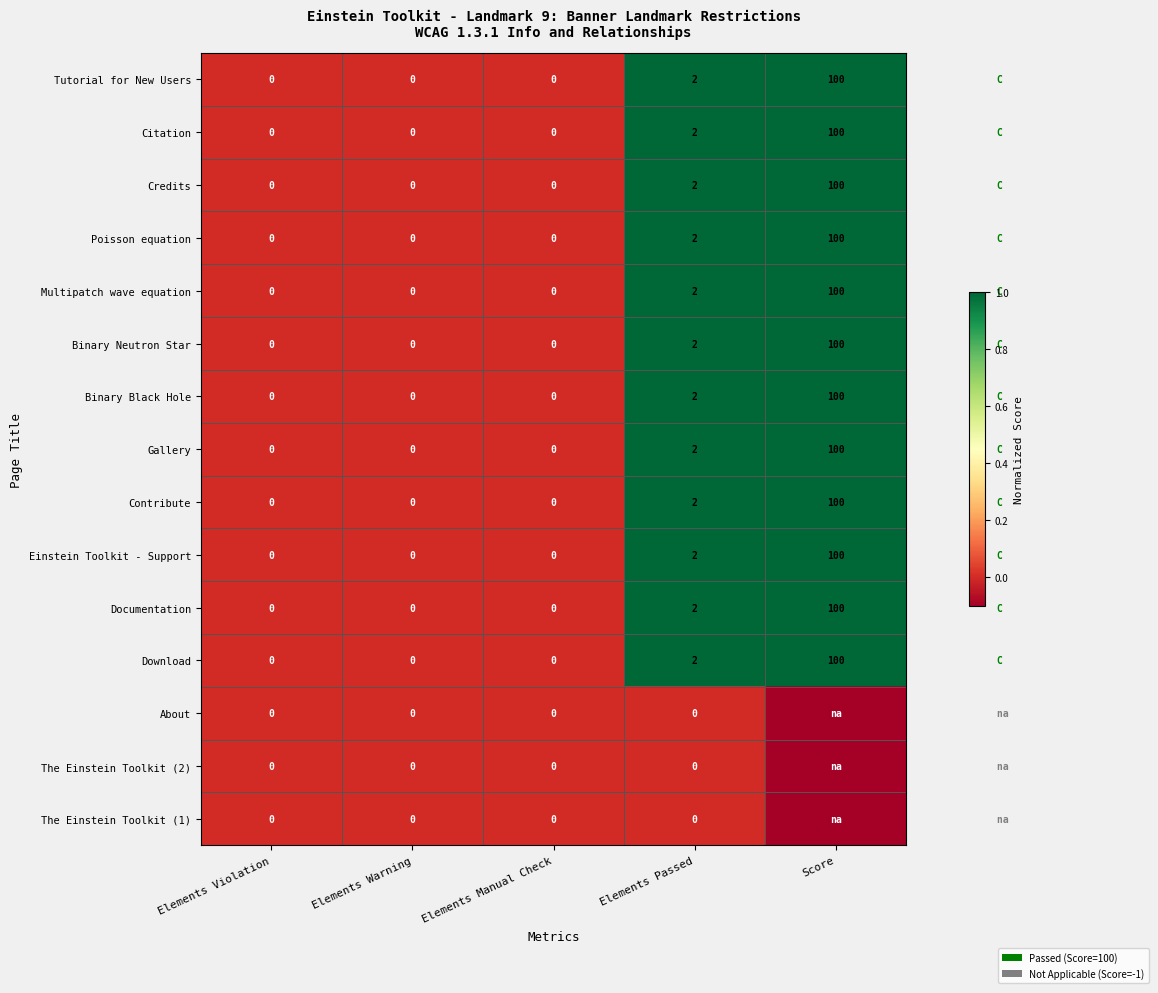

At how many categories does at least one series exceed 0?

2